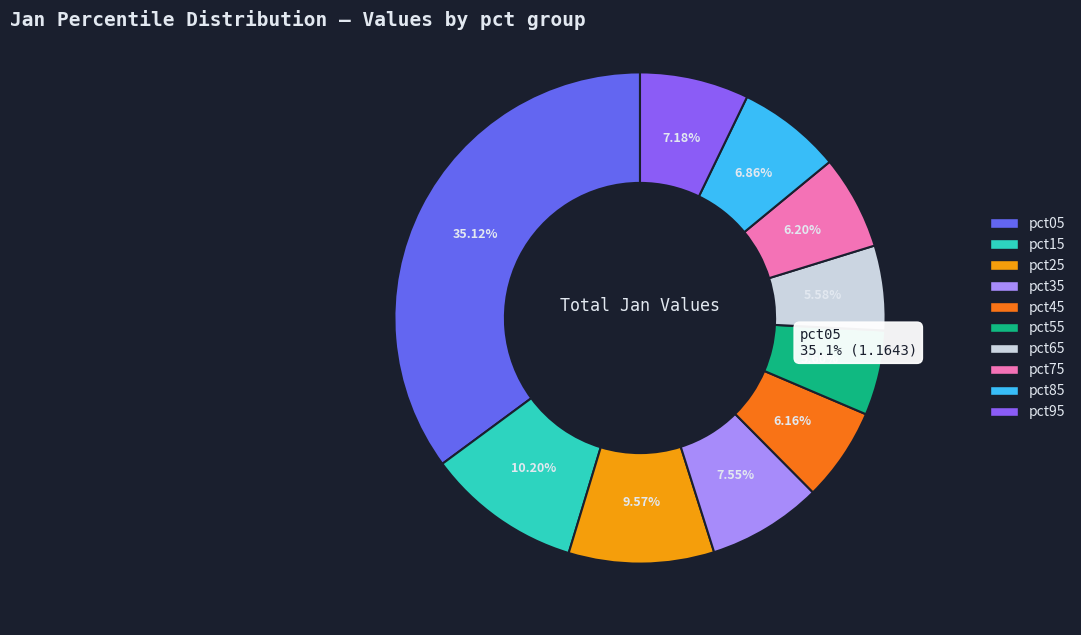

The pct95 slice represents 7% of the pie. True or false?

True